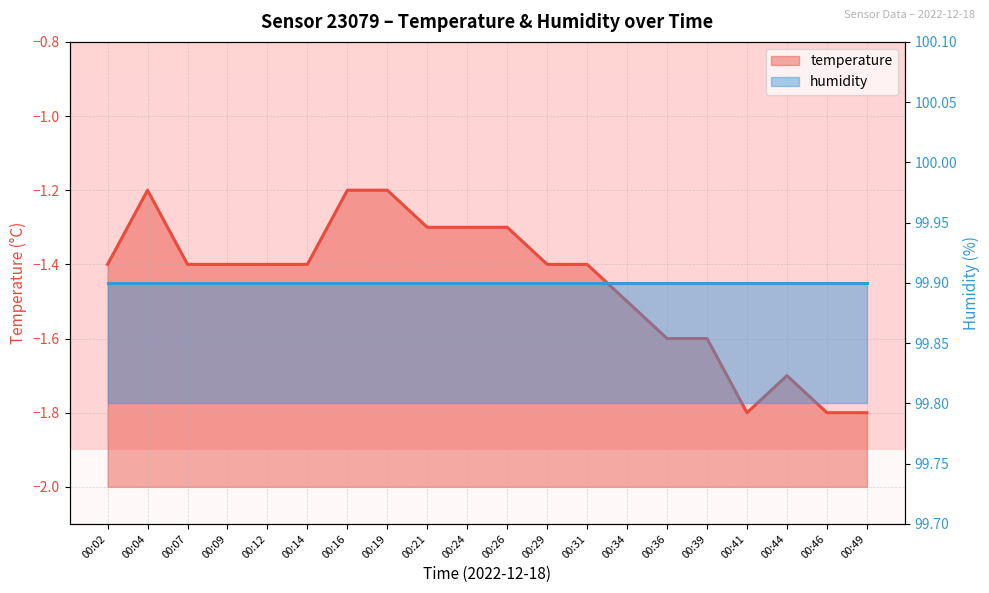

At which category does the chart reach its peak across all series?

00:04